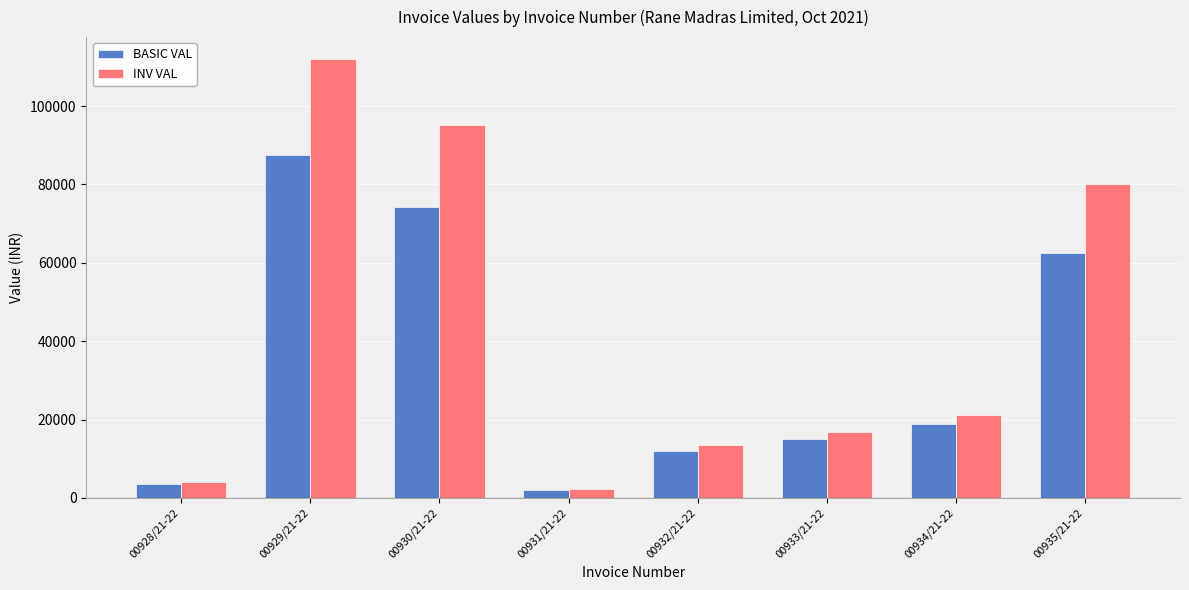

Which category has the highest value across all series?

00929/21-22